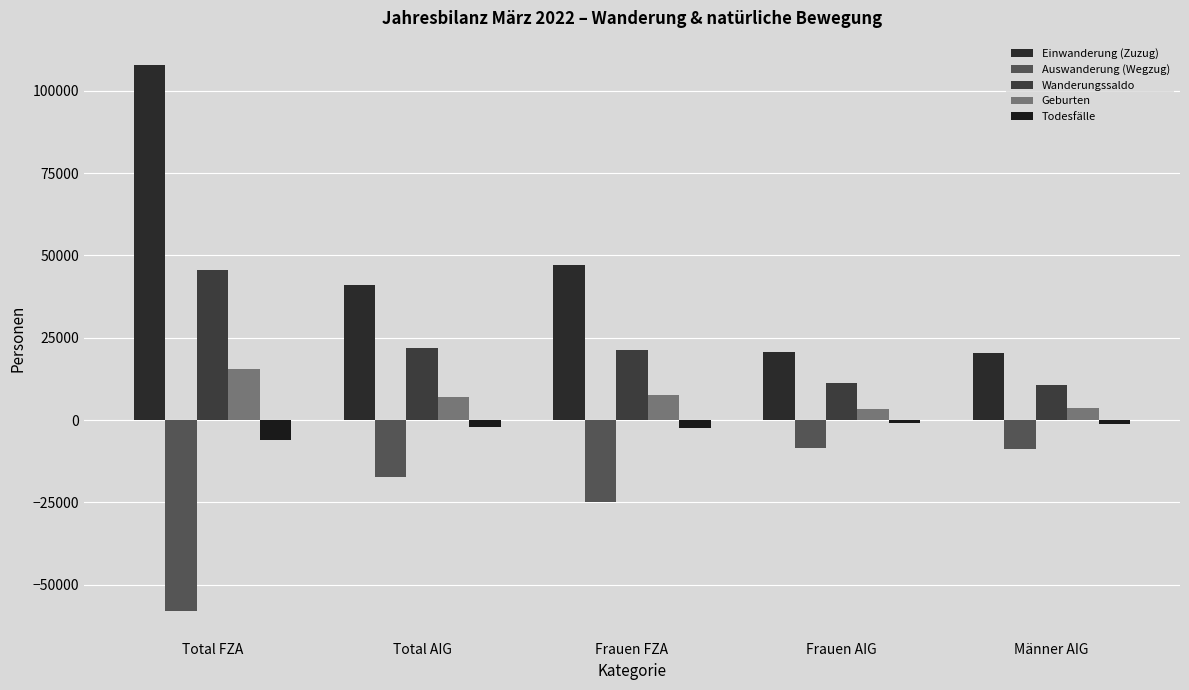

Reading left to right, what are all the values shown in this chart?

Einwanderung (Zuzug): Total FZA=107807	Total AIG=41025	Frauen FZA=47250	Frauen AIG=20749	Männer AIG=20276
Auswanderung (Wegzug): Total FZA=-58088	Total AIG=-17246	Frauen FZA=-24898	Frauen AIG=-8566	Männer AIG=-8680
Wanderungssaldo: Total FZA=45671	Total AIG=21929	Frauen FZA=21397	Frauen AIG=11412	Männer AIG=10517
Geburten: Total FZA=15636	Total AIG=7063	Frauen FZA=7527	Frauen AIG=3401	Männer AIG=3662
Todesfälle: Total FZA=-6067	Total AIG=-1966	Frauen FZA=-2359	Frauen AIG=-778	Männer AIG=-1188